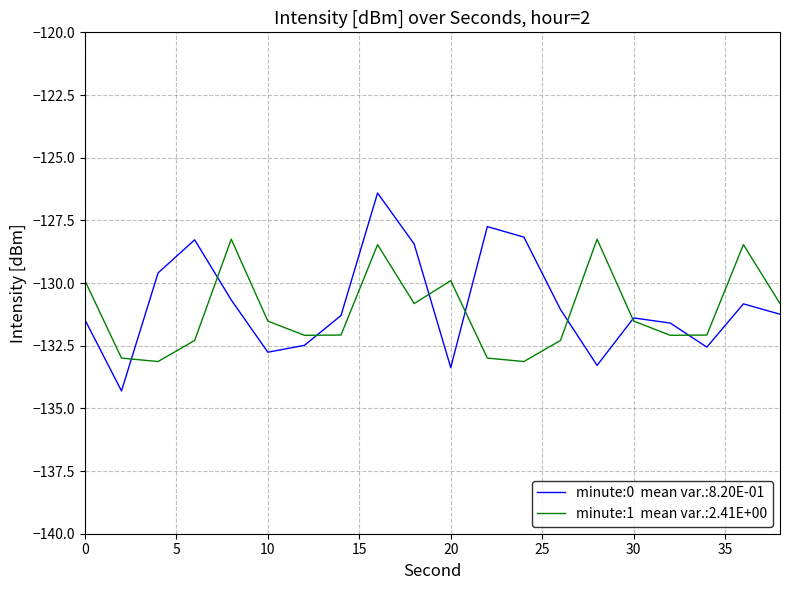

What is the smallest value displayed?

-134.3